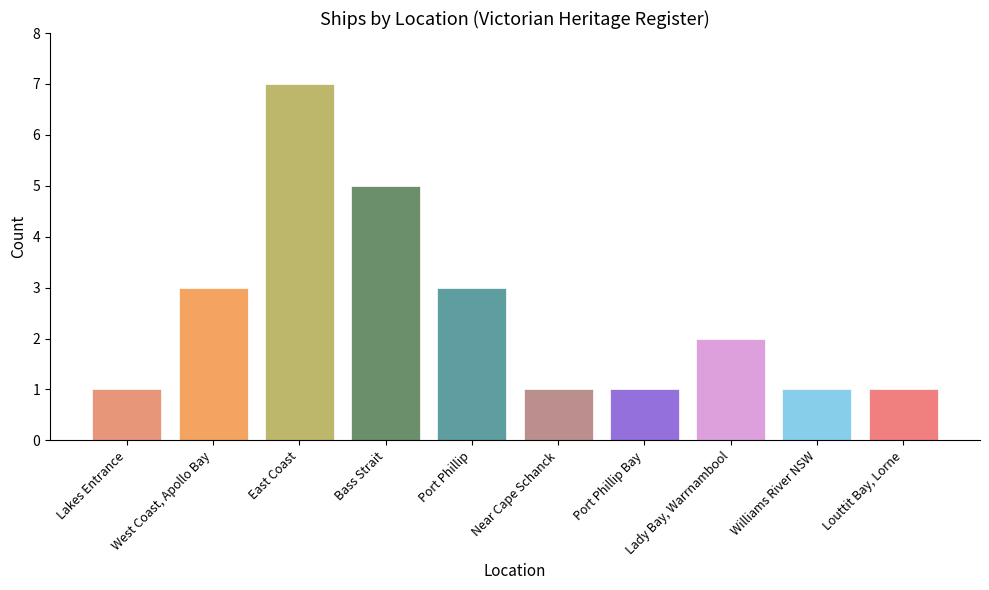

What is the difference between the values at East Coast and Williams River NSW?

6